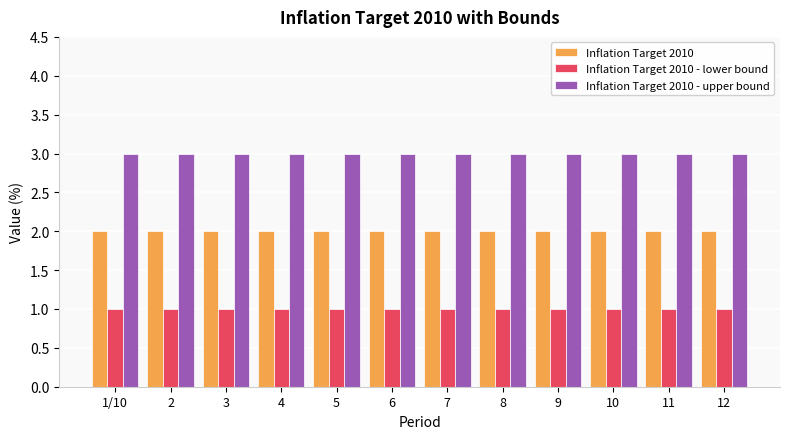

The value of Inflation Target 2010 - upper bound at 8 is 3. True or false?

True